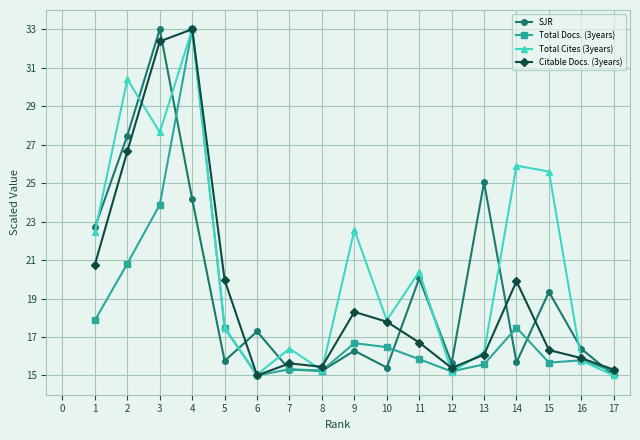

What is the value of the Total Docs. (3years) point at the 3rd from the left?

23.9